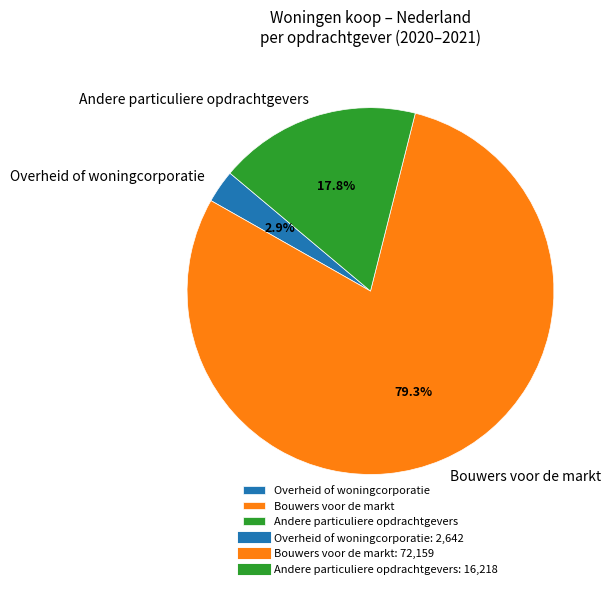

Rank the categories by value from highest to lowest.

Bouwers voor de markt, Andere particuliere opdrachtgevers, Overheid of woningcorporatie